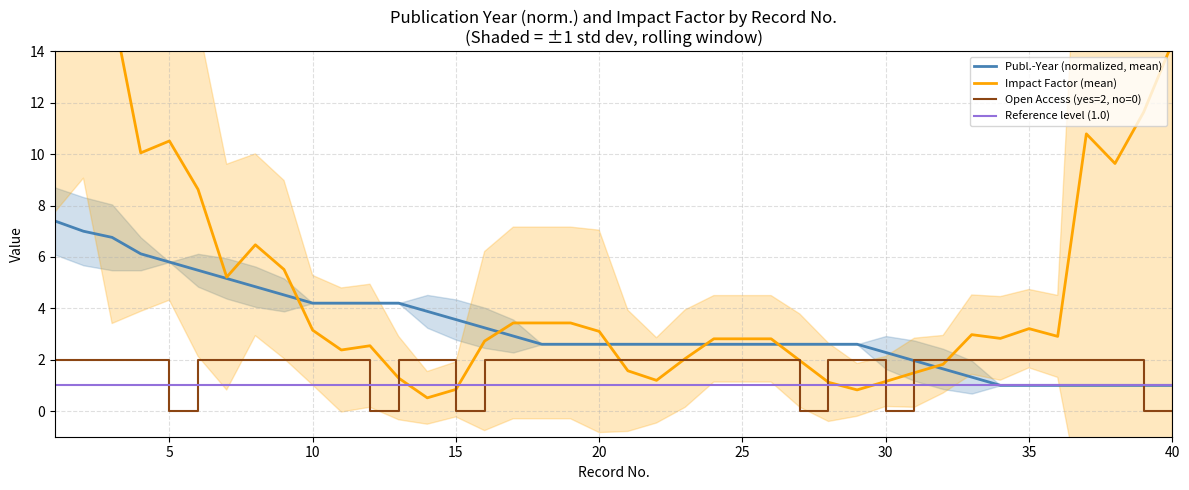

The Reference level (1.0) series shows 1.6 at 30. True or false?

False